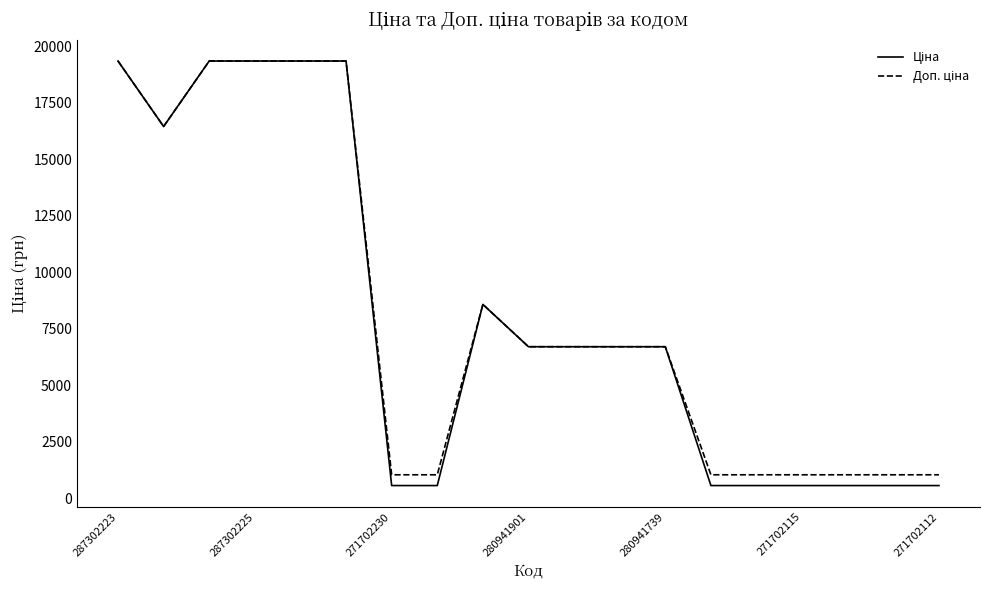

What is the minimum value shown in the chart?

571.6